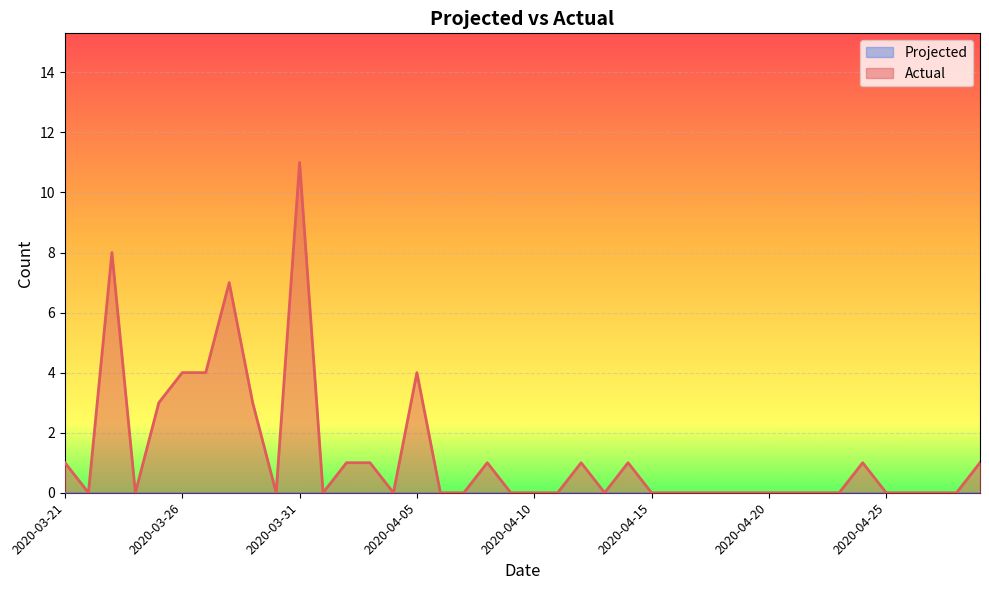

Which has a higher value, 2020-03-31 or 2020-04-18?

2020-03-31